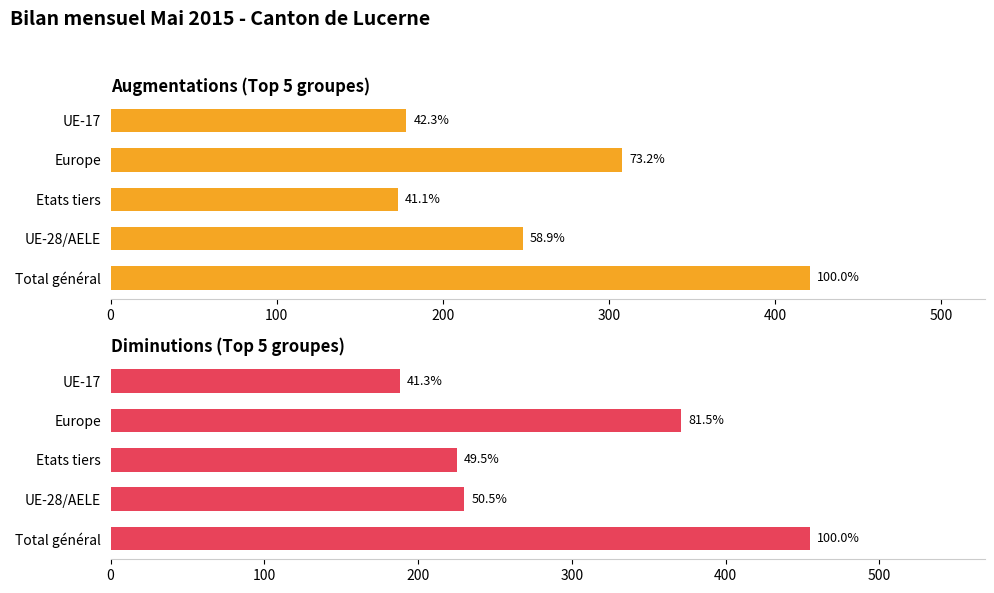

Rank the series by their maximum value, from lowest to highest.

Total augmentations, Total Diminutions